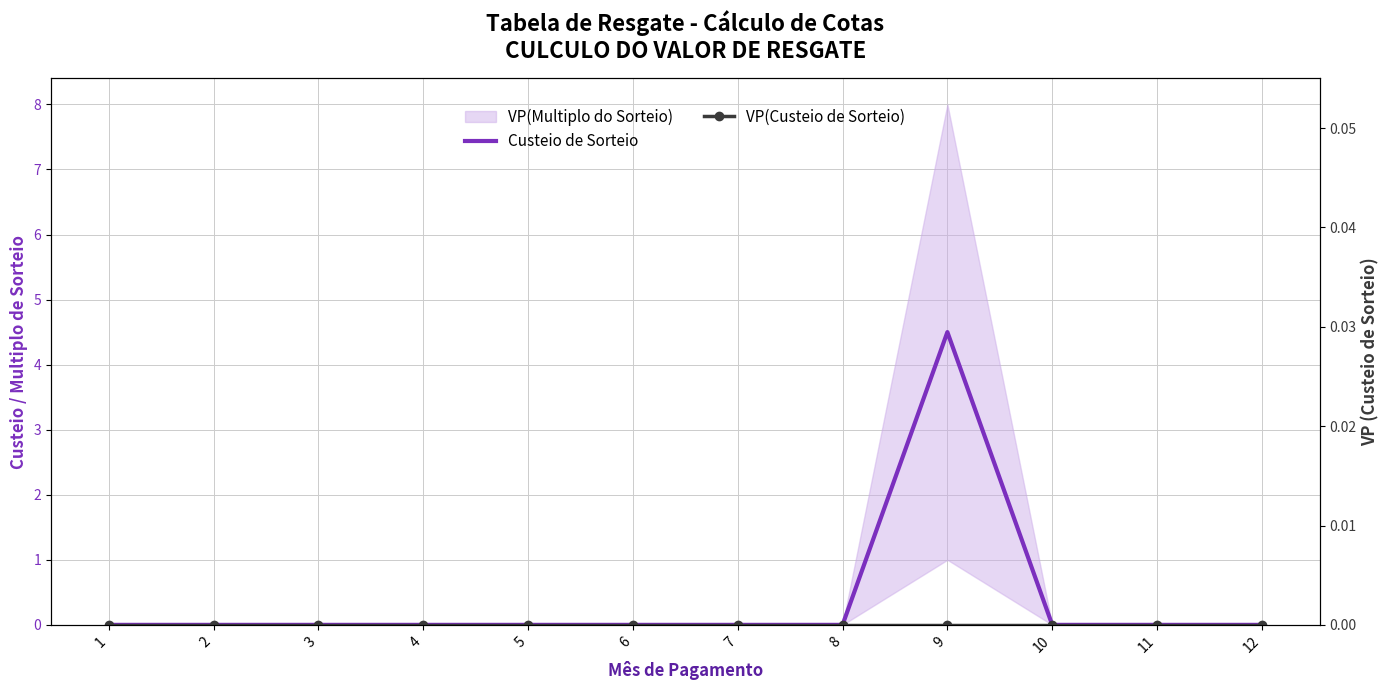

How many Custeio de Sorteio values are between 0 and 1?

11